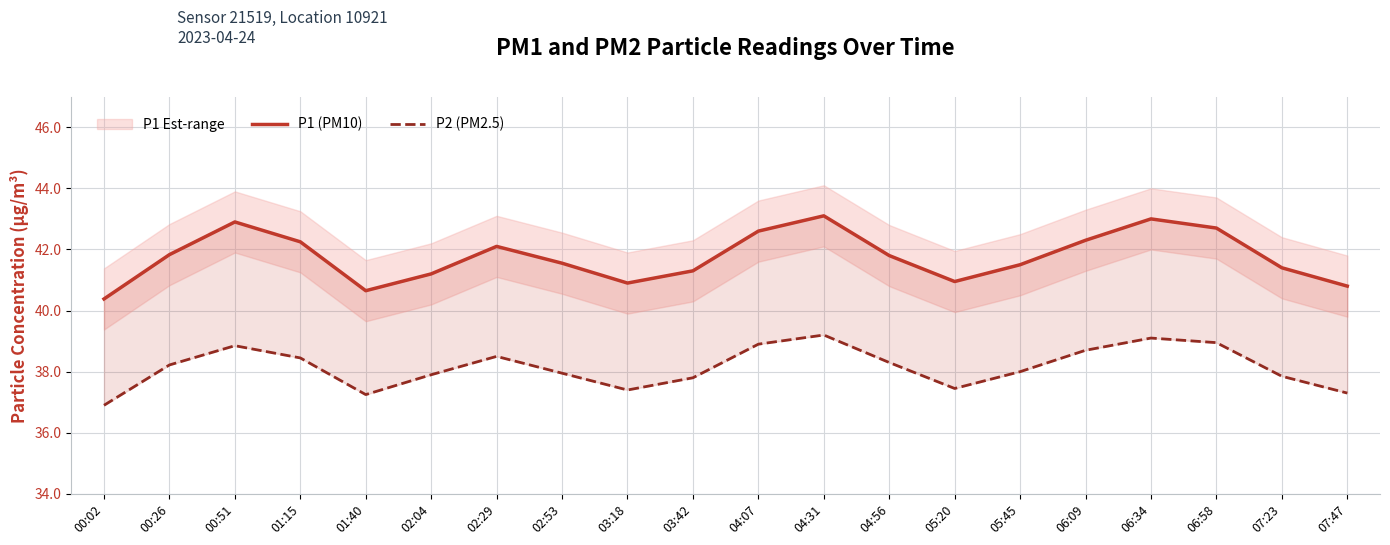

Between 06:09 and 05:45, which is larger?

06:09